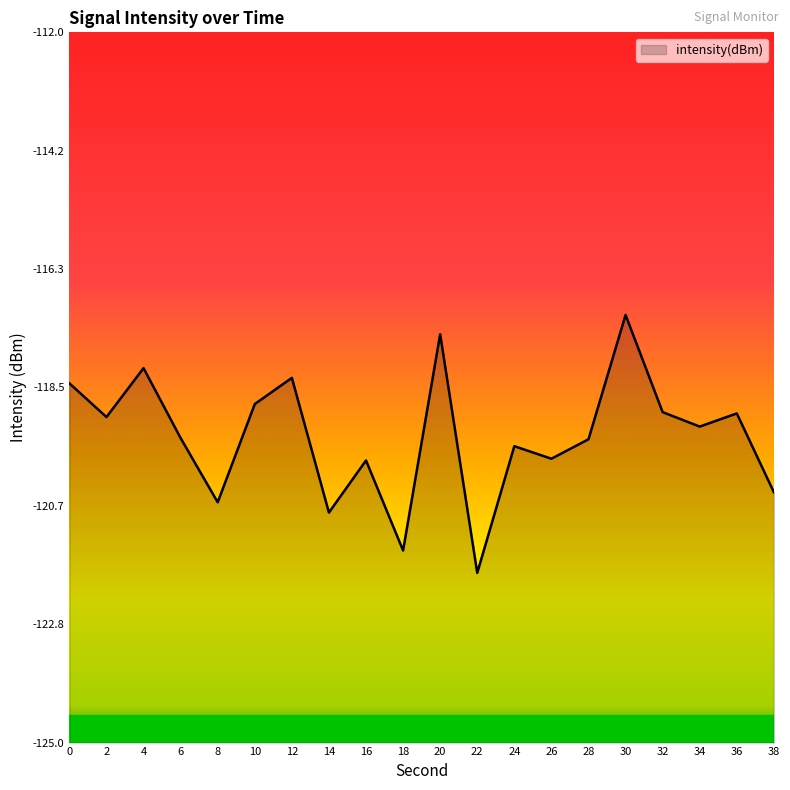

True or false: the data shows -120.8 at 14.

True